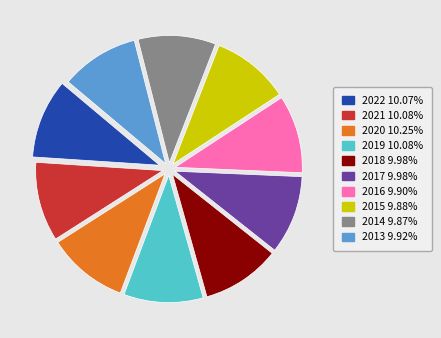

What is the ratio of the value at 2014 9.87% to the value at 2016 9.90%?

1.0